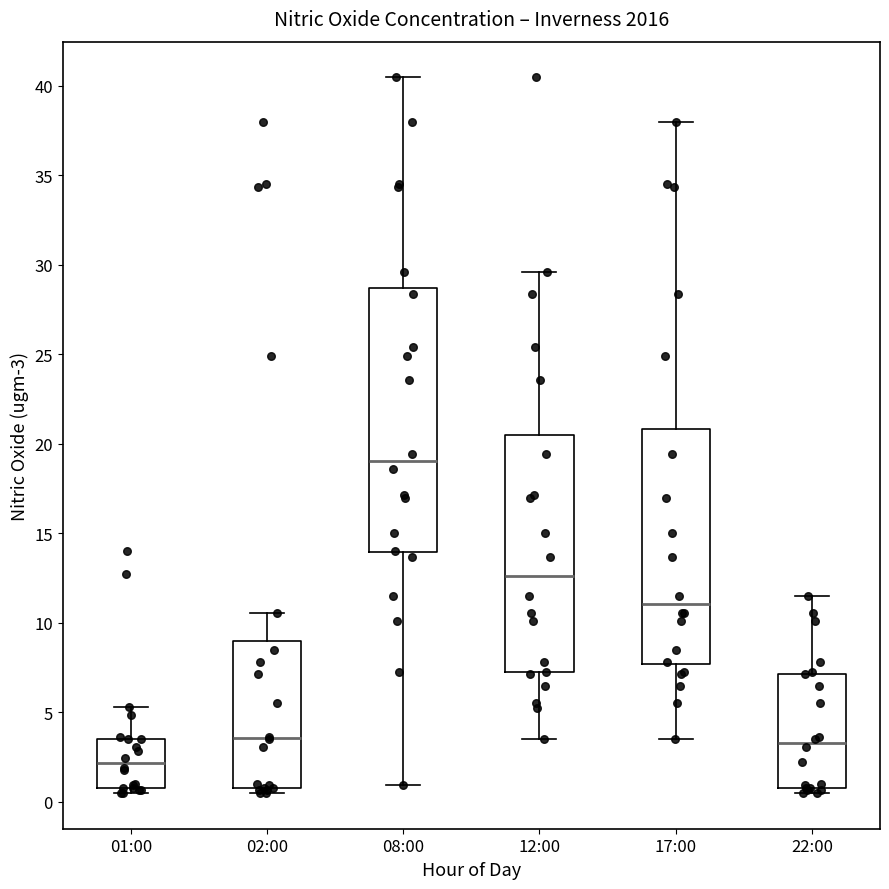

Reading left to right, transcribe this box plot: for each box, give where its median line is, the range the box spans, and where its two whiskers end, as read against the y-axis. The values are not printed on the chart, so give them approximately, as read against the axis.

01:00: median 2.0, box 0.5 to 3.5, whiskers 0.5 (just below the box's lower edge) to 5.5
02:00: median 3.5, box 0.5 to 9.0, whiskers 0.5 (just below the box's lower edge) to 10.5
08:00: median 19.0, box 14.0 to 28.5, whiskers 1.0 to 40.5
12:00: median 12.5, box 7.0 to 20.5, whiskers 3.5 to 29.5
17:00: median 11.0, box 7.5 to 21.0, whiskers 3.5 to 38.0
22:00: median 3.5, box 0.5 to 7.0, whiskers 0.5 (just below the box's lower edge) to 11.5